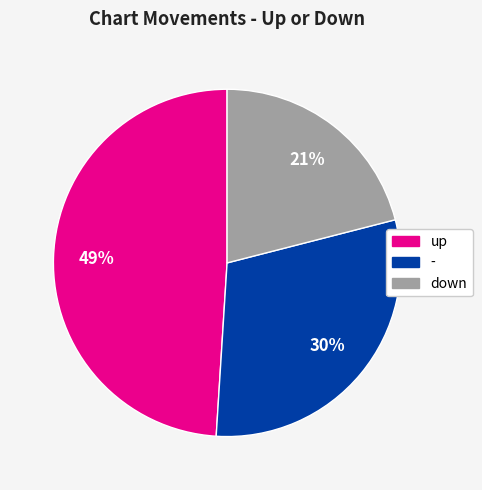

To the nearest percent, what percentage of the pie is up?

49%